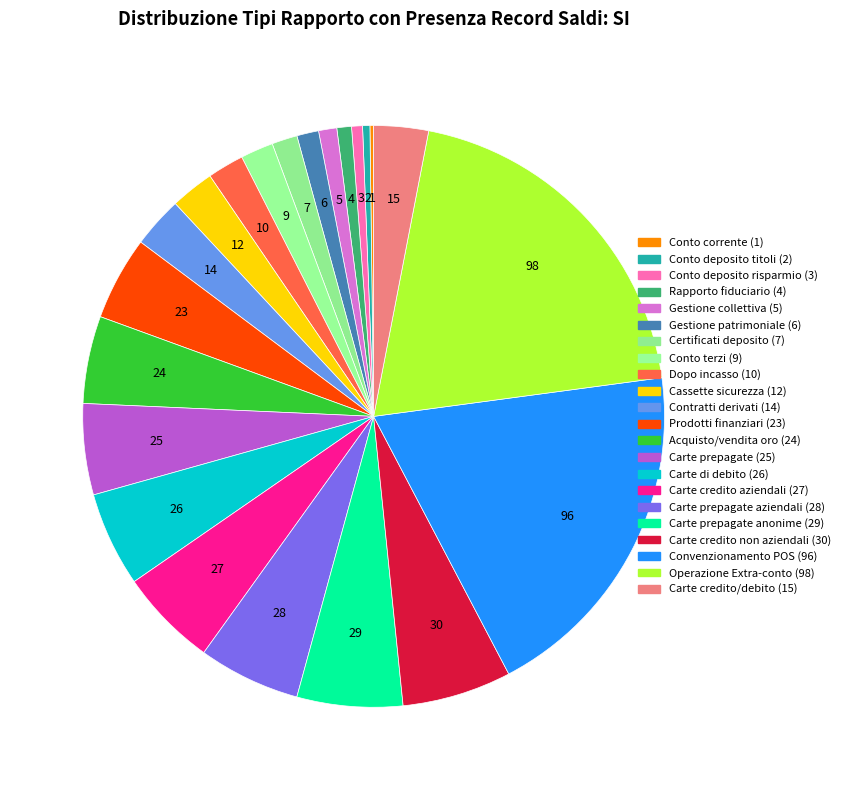

Does any single category account for the majority?

No